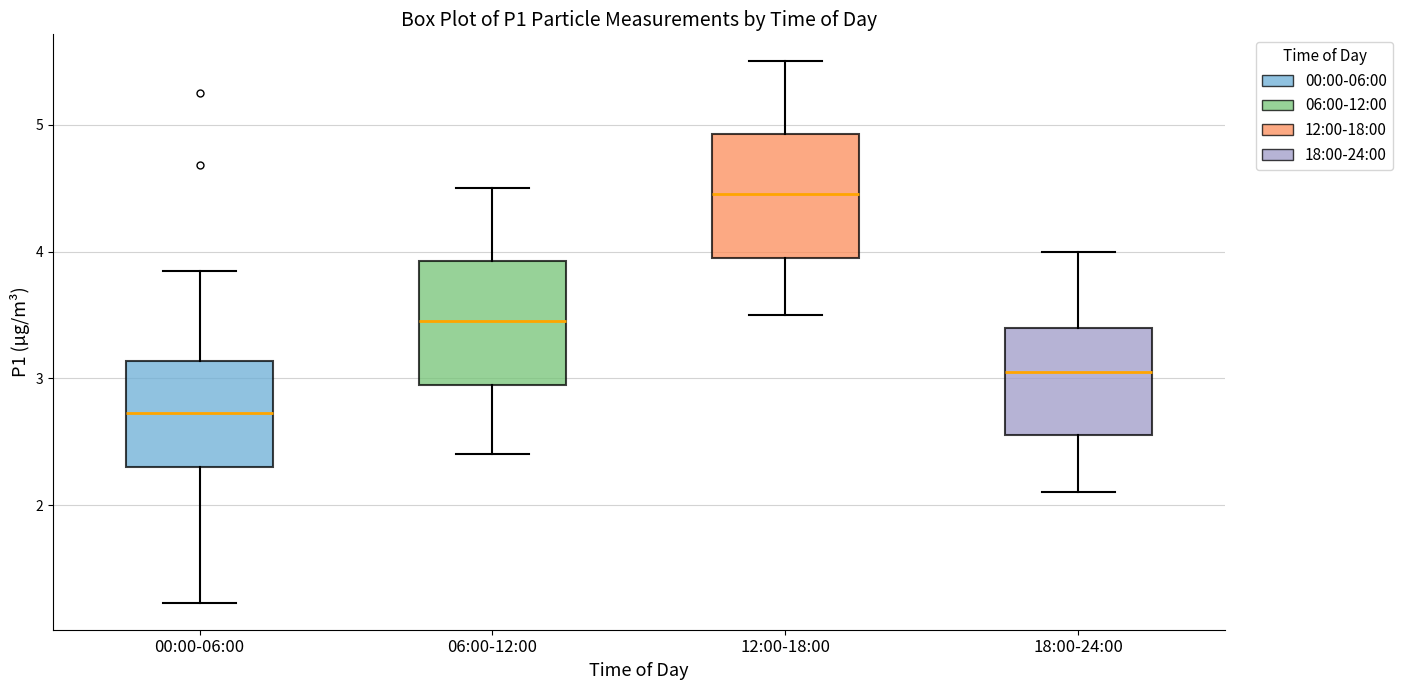

Which box's median line is the highest?

12:00-18:00